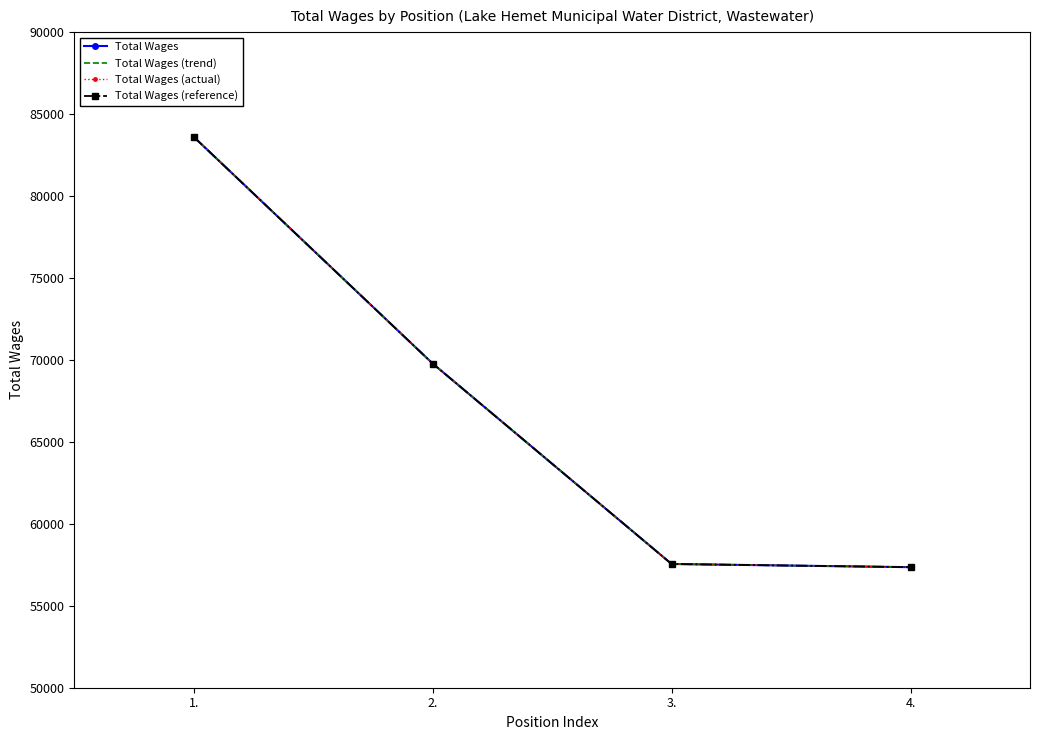

True or false: Total Wages (trend) and Total Wages (actual) cross at least once.

False